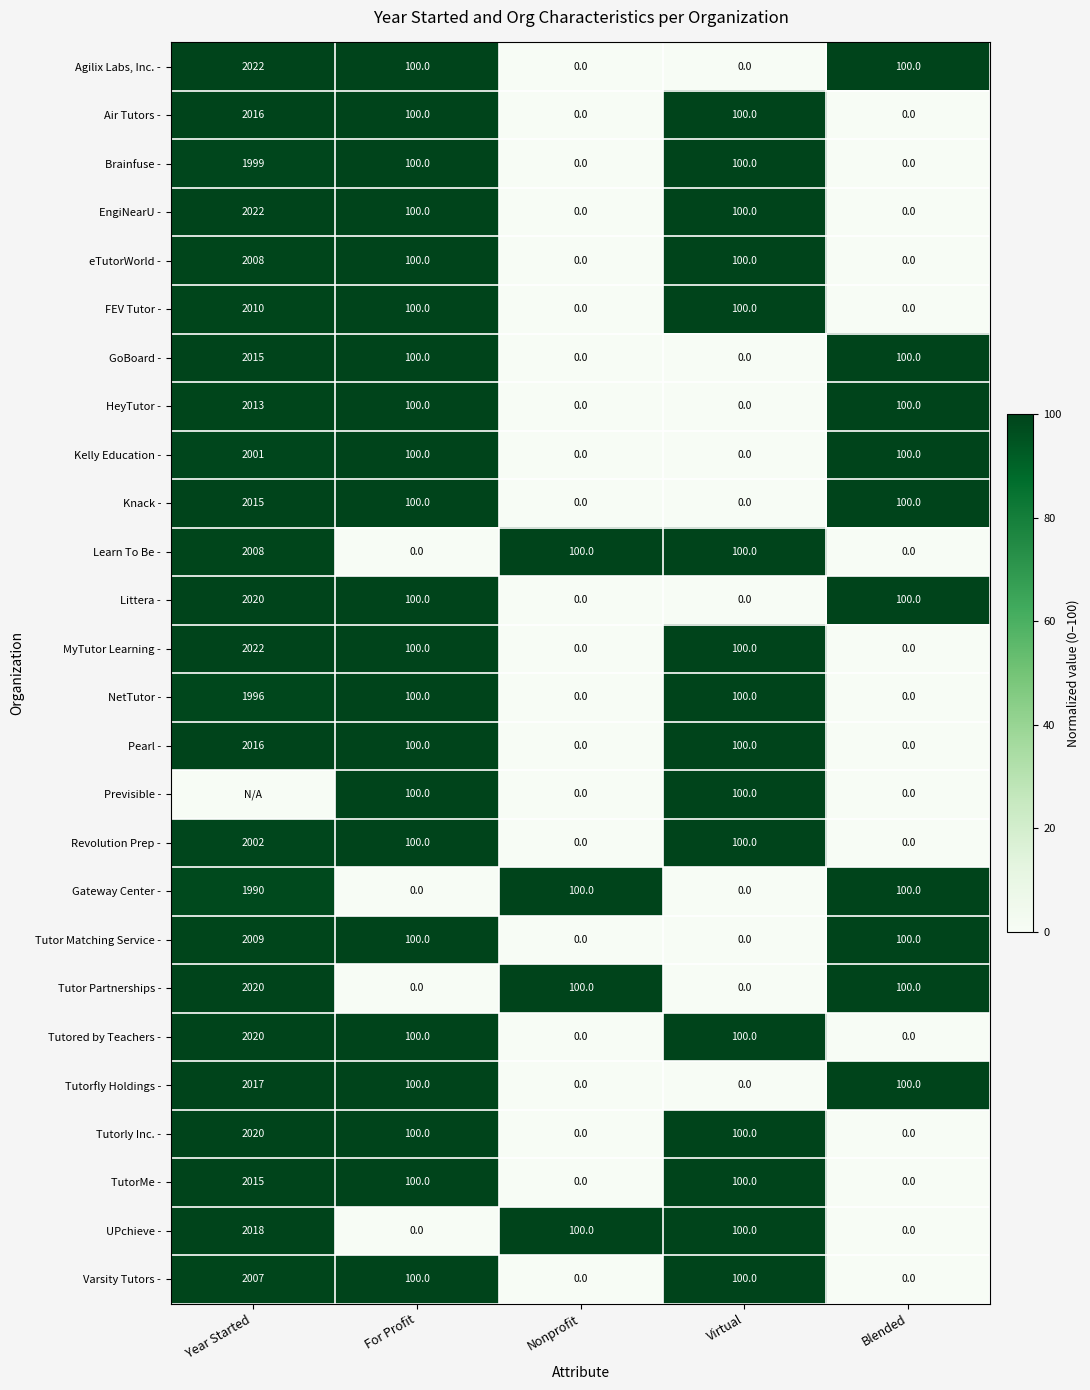

At how many categories does at least one series exceed 16?

5